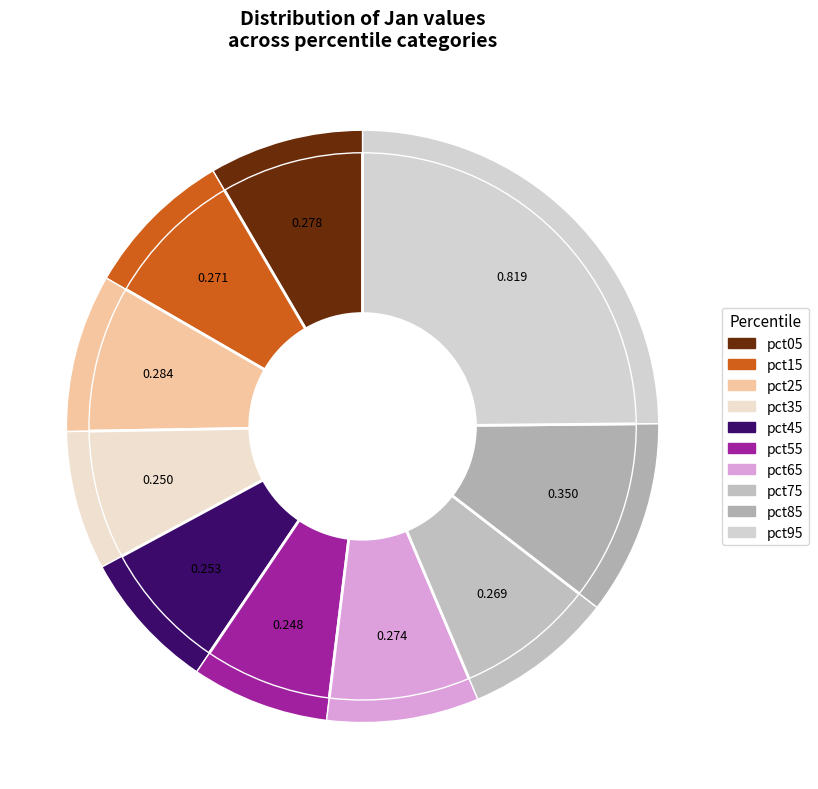

Combined, what portion of the pie is pct75 and pct35?

15.8%